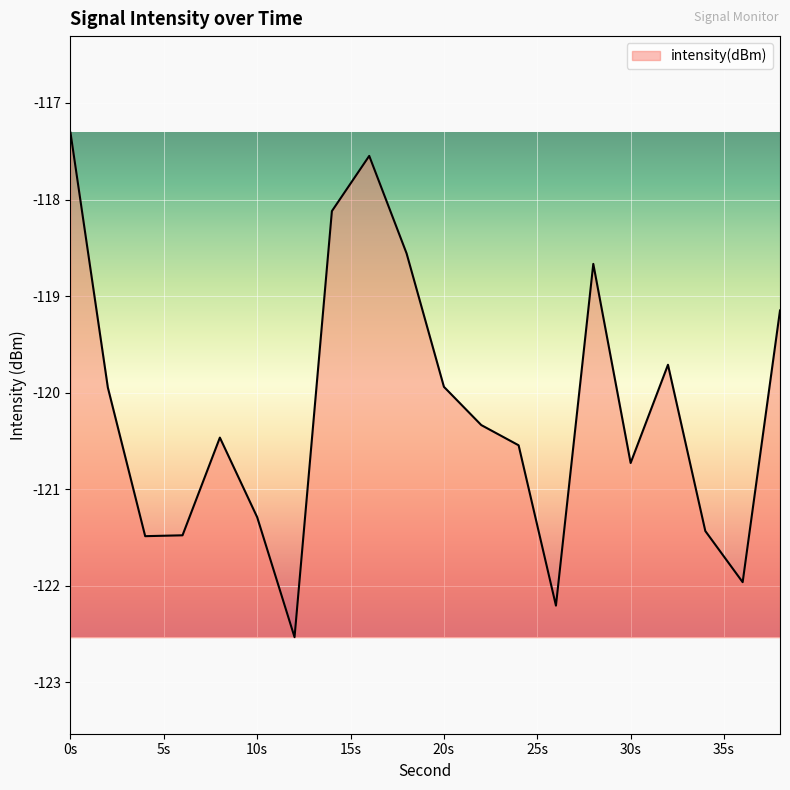

What is the maximum value shown in the chart?

-117.3